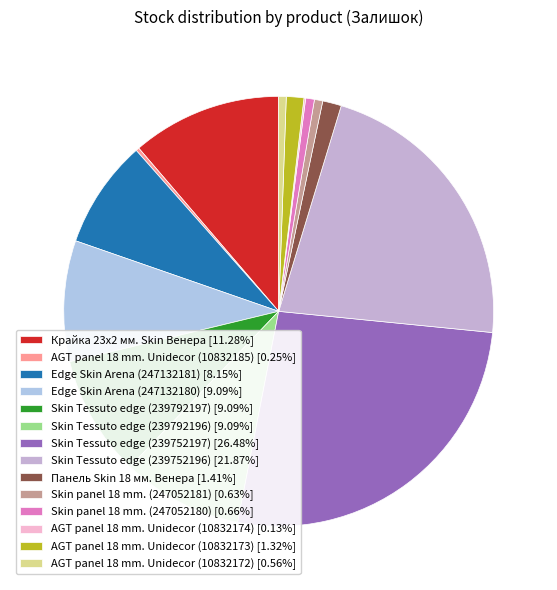

What percentage is NOT represented by Крайка 23x2 мм. Skin Венера?

88.7%